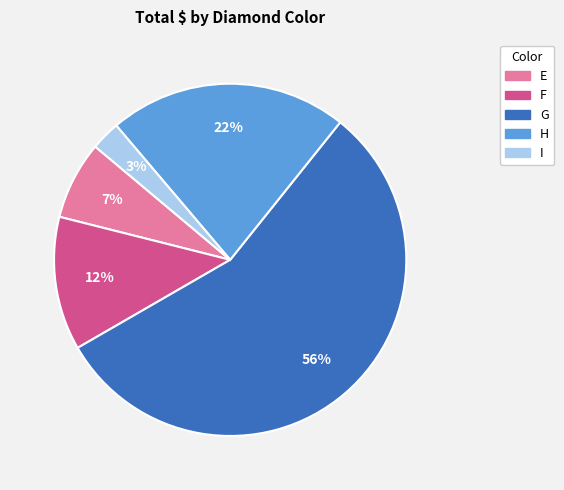

Which has a higher value, H or I?

H